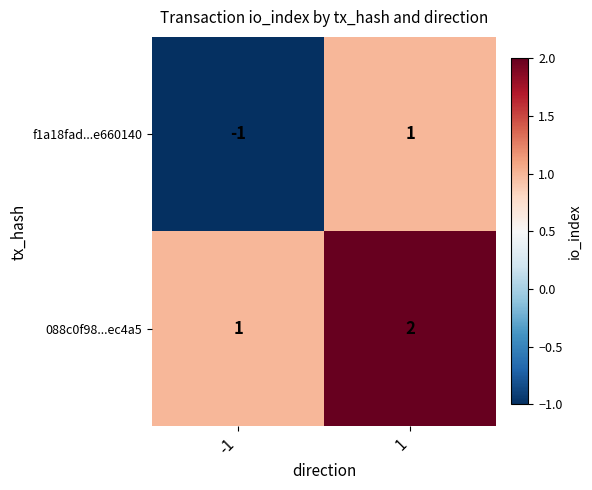

Is the value of f1a18fad...e660140 at -1 greater than the value of 088c0f98...ec4a5 at -1?

No